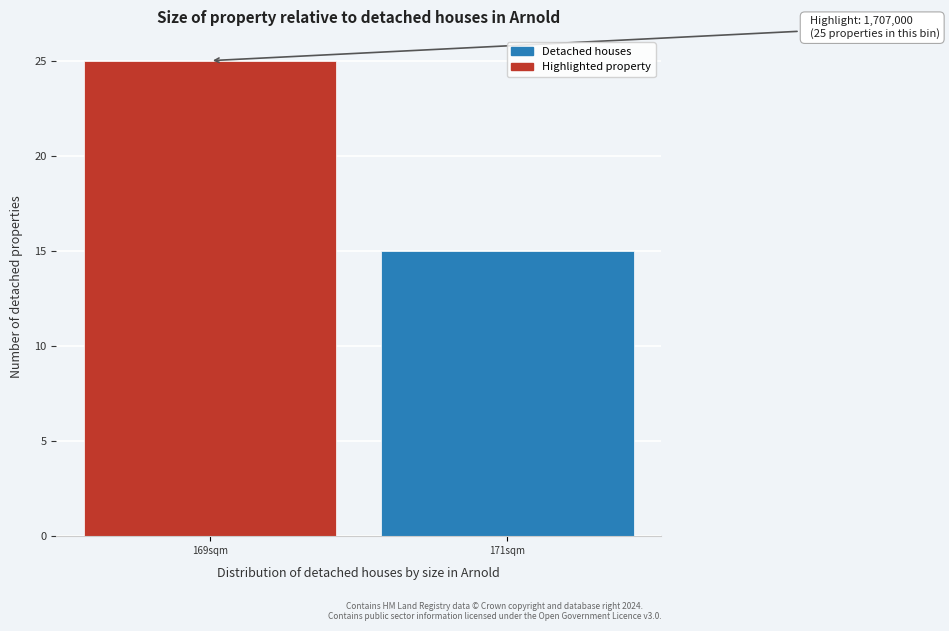

Reading left to right, transcribe all the data shown in this chart.

25	15